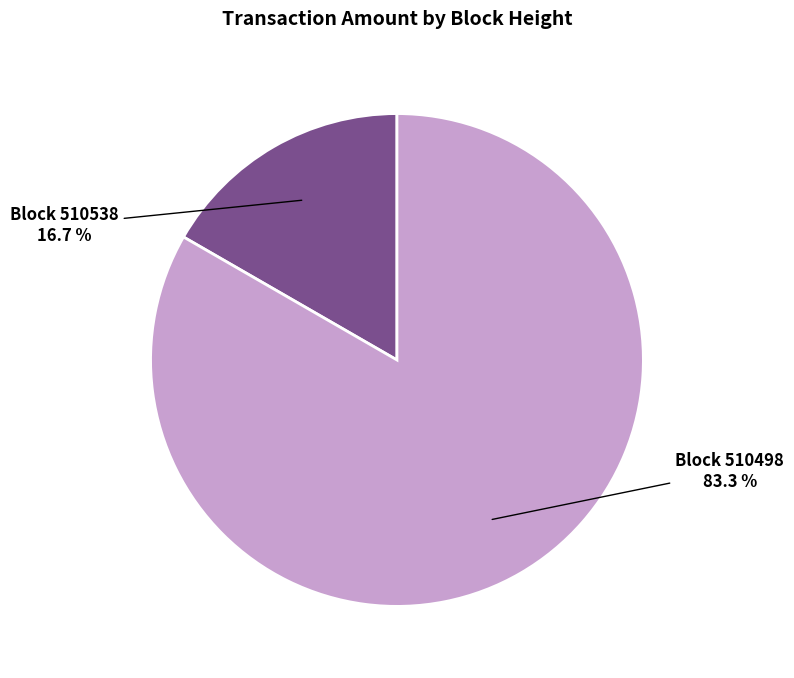

Is there any slice that represents more than half of the pie?

Yes